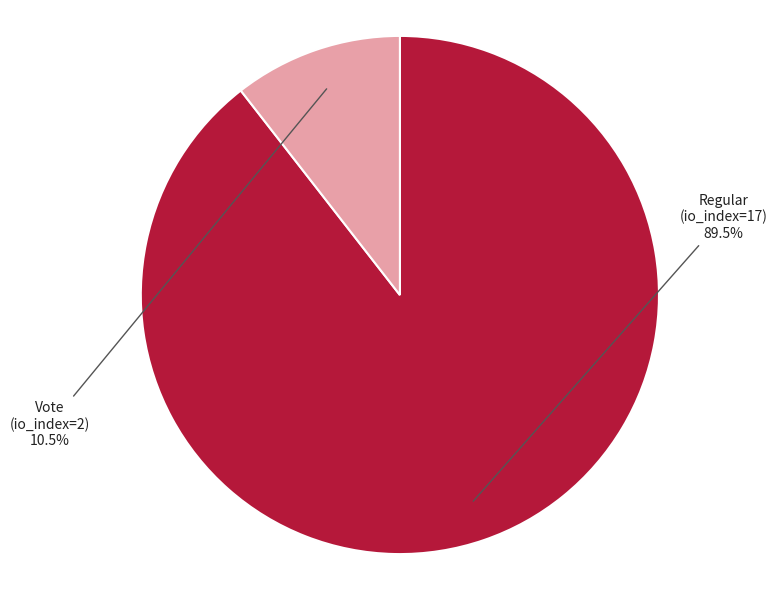

Does Vote (io_index=2) represent more than half of the total?

No